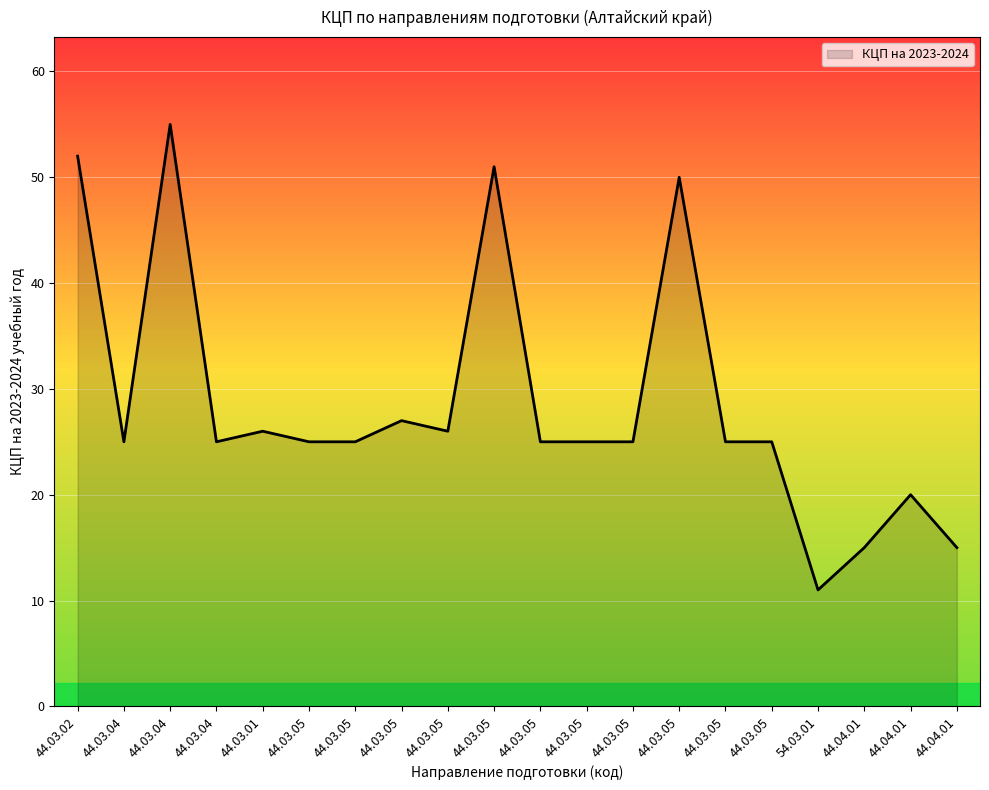

How many interior local valleys (lower than both neighbors) does the data have?

4